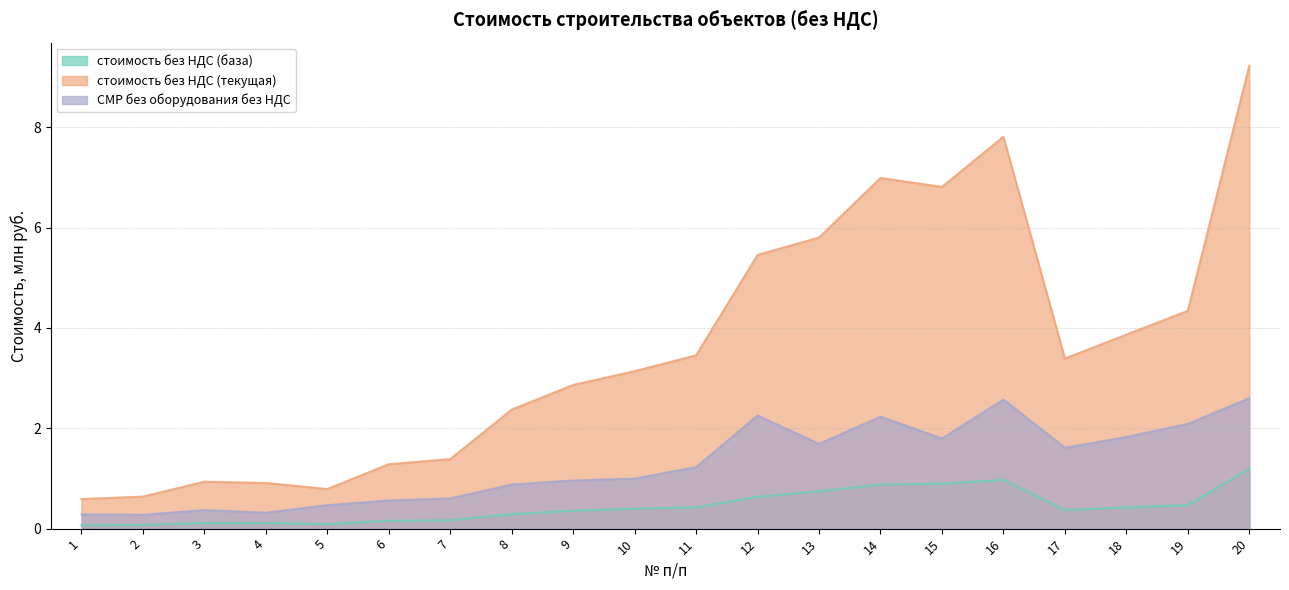

Between 1 and 7, which is larger?

7